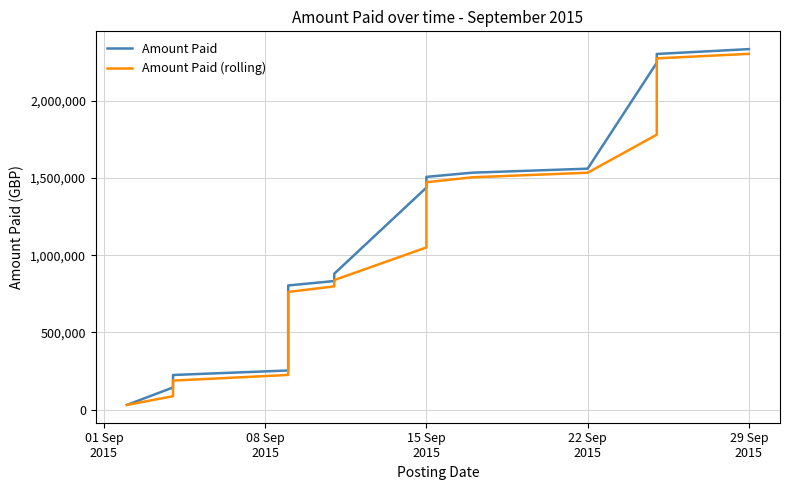

What is the sum of all Amount Paid values?

21514013.9